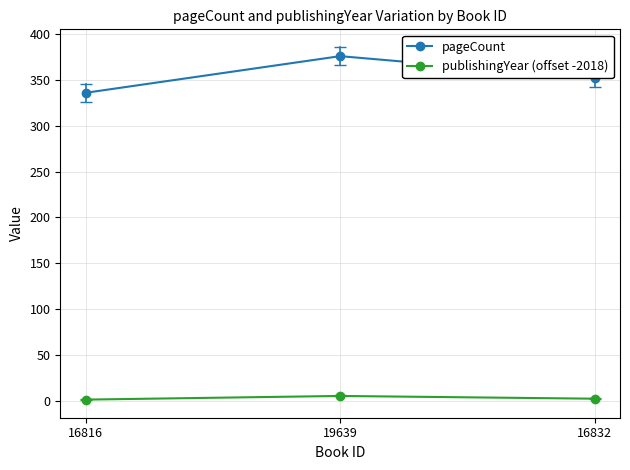

What is the total value across all series at 16832?

354